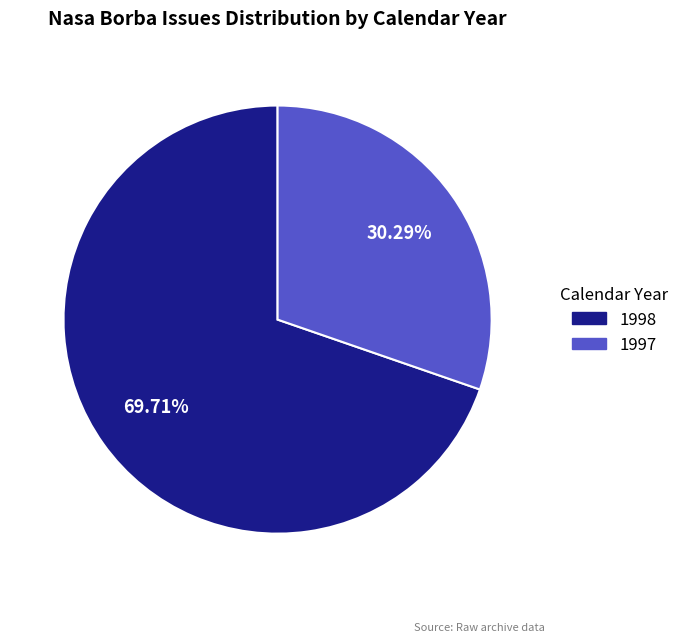

Which category has the smallest portion of the pie?

1997